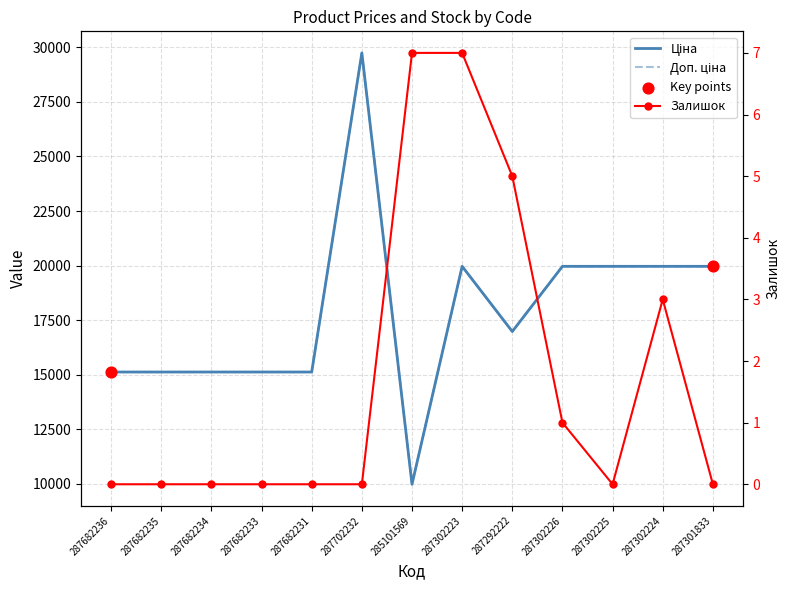

Which series reaches the maximum Y coordinate?

Ціна